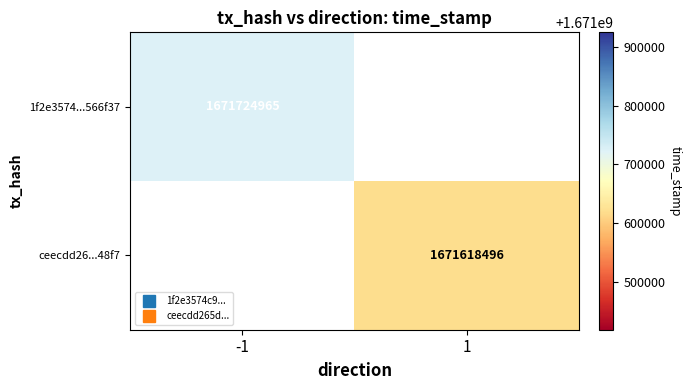

List the series in order of their overall mean, lowest first.

1f2e3574...566f37, ceecdd26...48f7